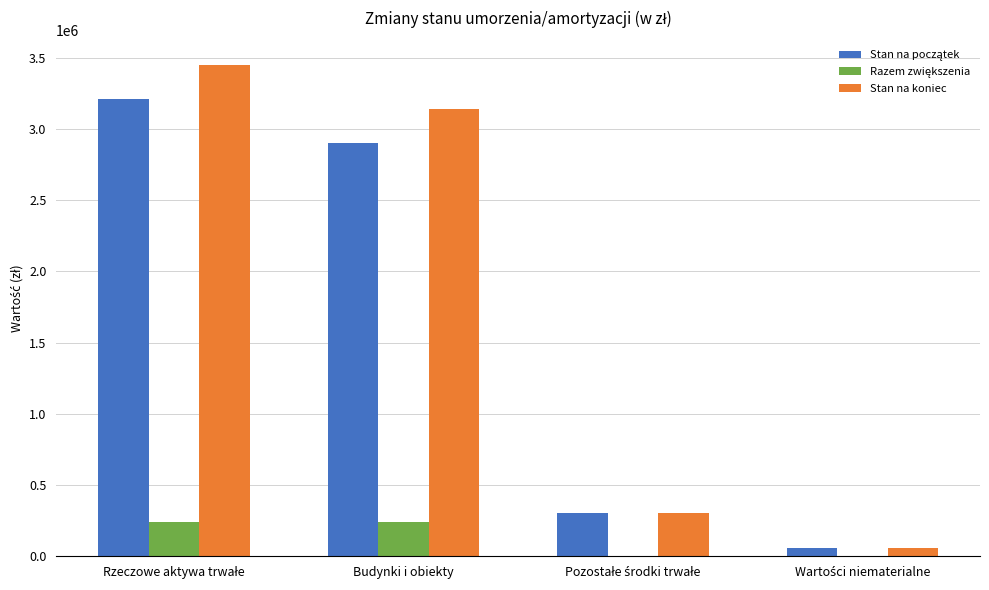

What is the total value across all series at Budynki i obiekty?

6286384.5